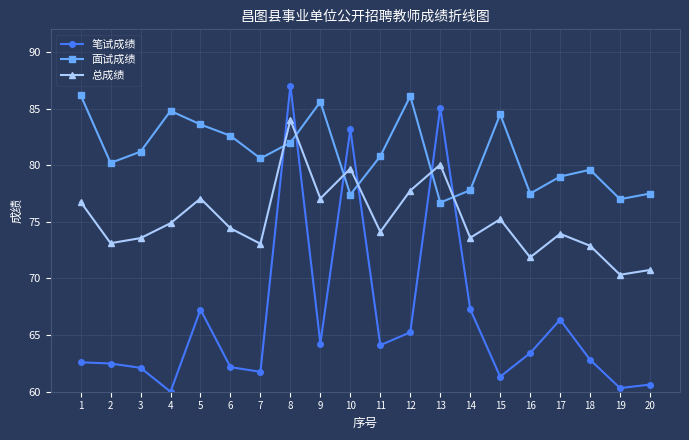

Read the 总成绩 value at 6.

74.4